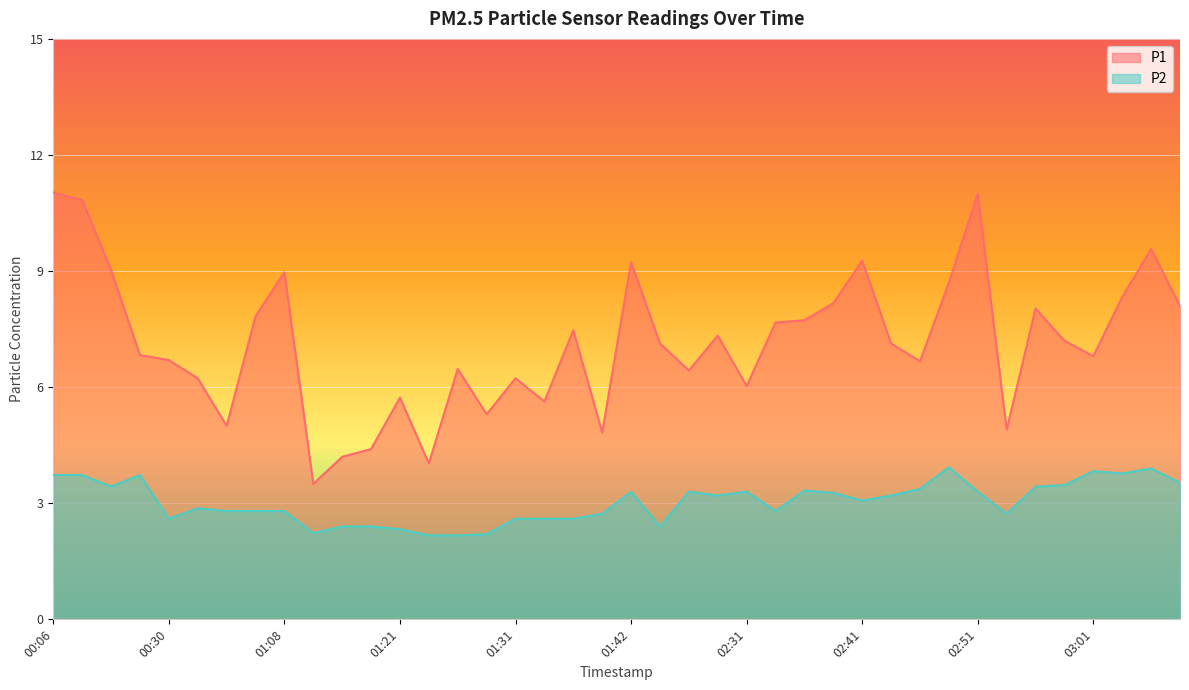

Which series has the largest total across all categories?

P1